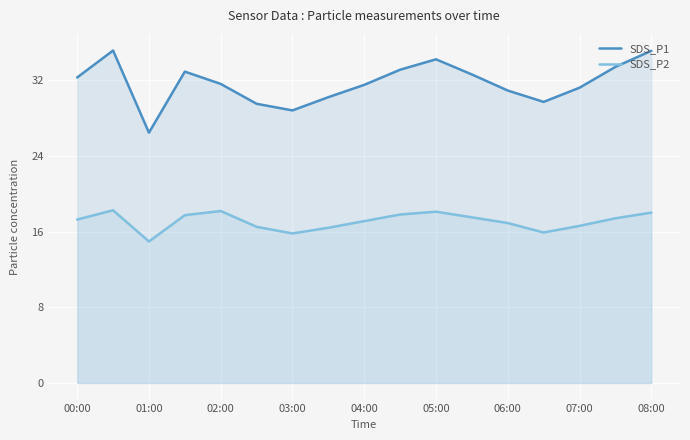

Which series has the largest range (max minus min)?

SDS_P1